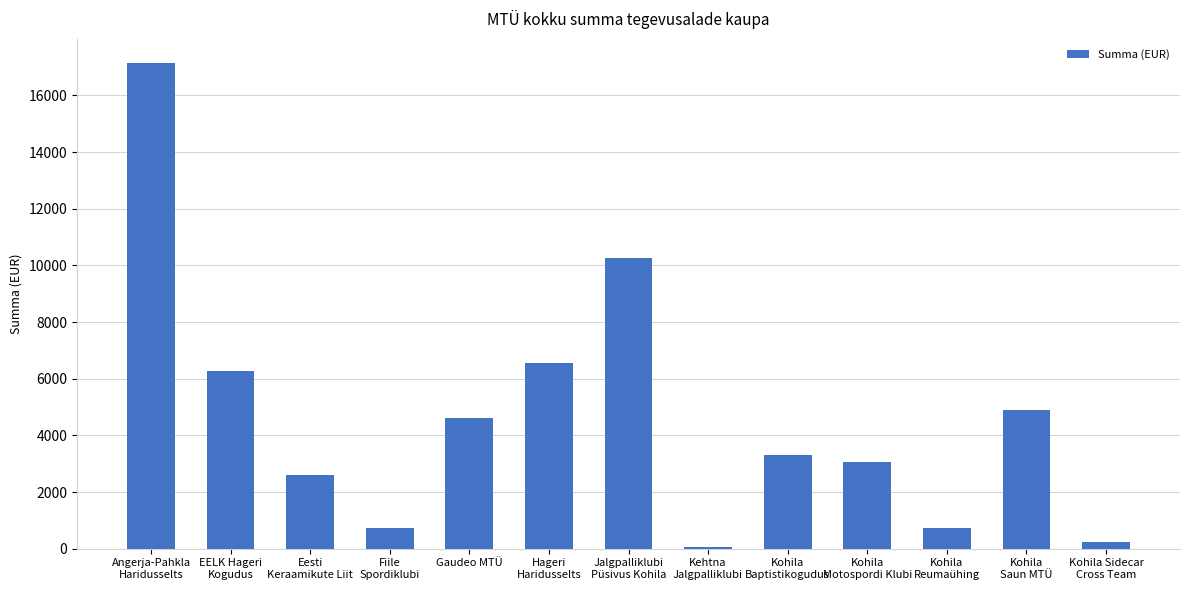

What is the average value?

4653.2